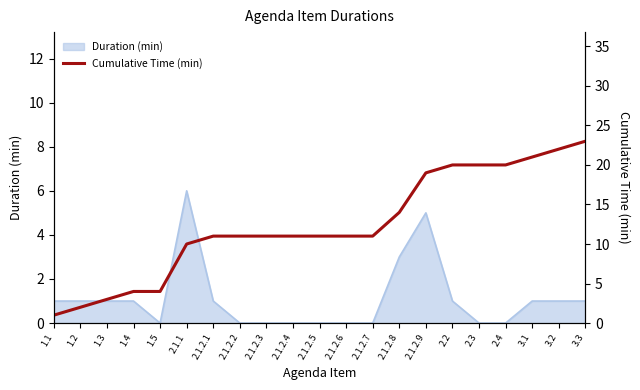

Where is the data nearest to the value 12?

2.1.2.1